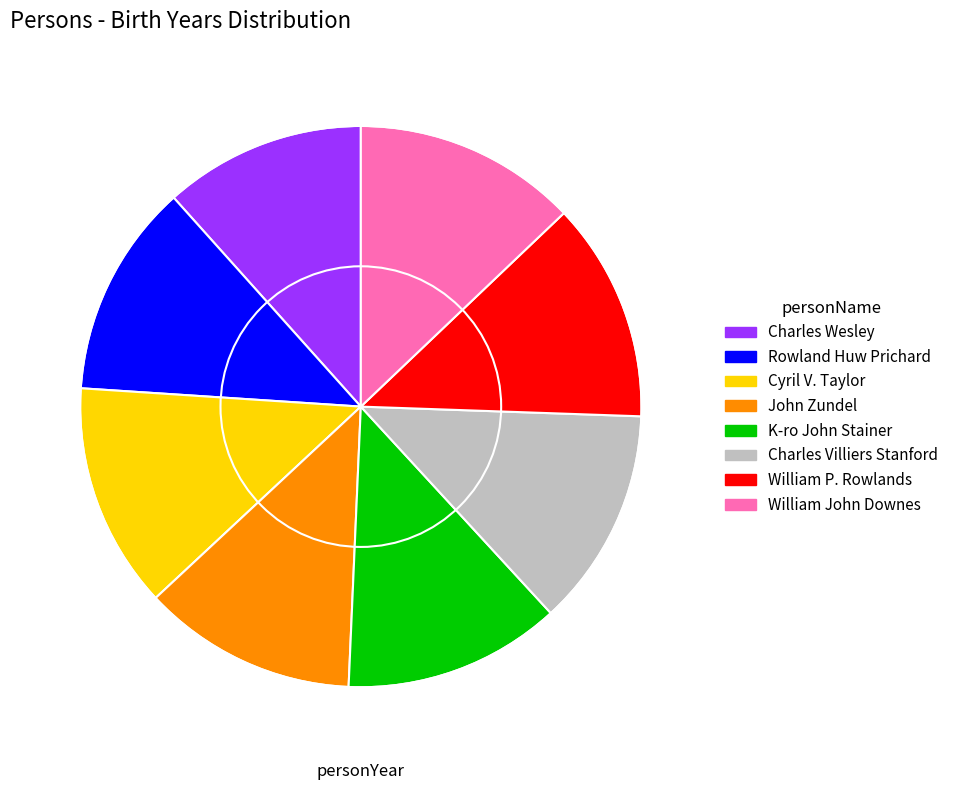

The John Zundel slice represents 25% of the pie. True or false?

False